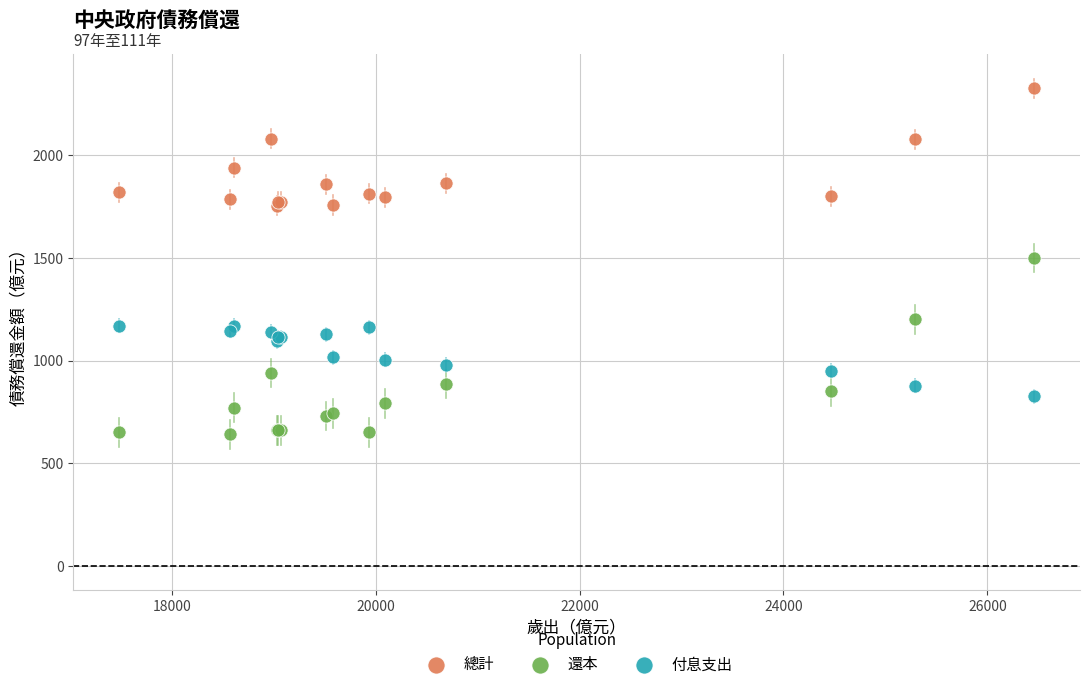

Which series reaches the maximum Y coordinate?

總計